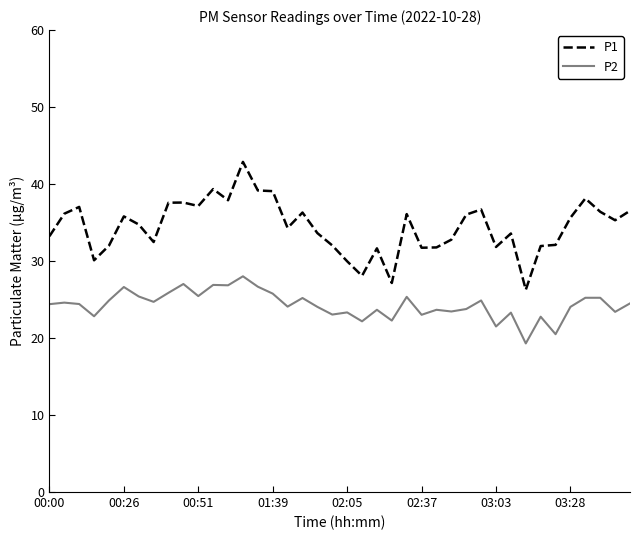

What is the difference between the maximum and minimum values in the P1 series?

16.6